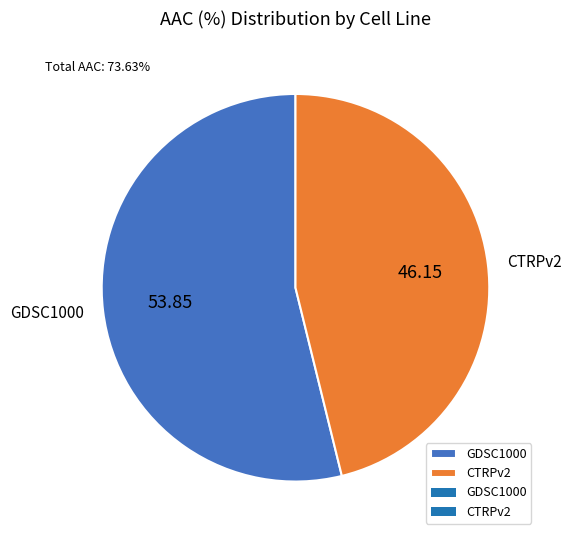

What is the ratio of the value at CTRPv2 to the value at GDSC1000?

0.9